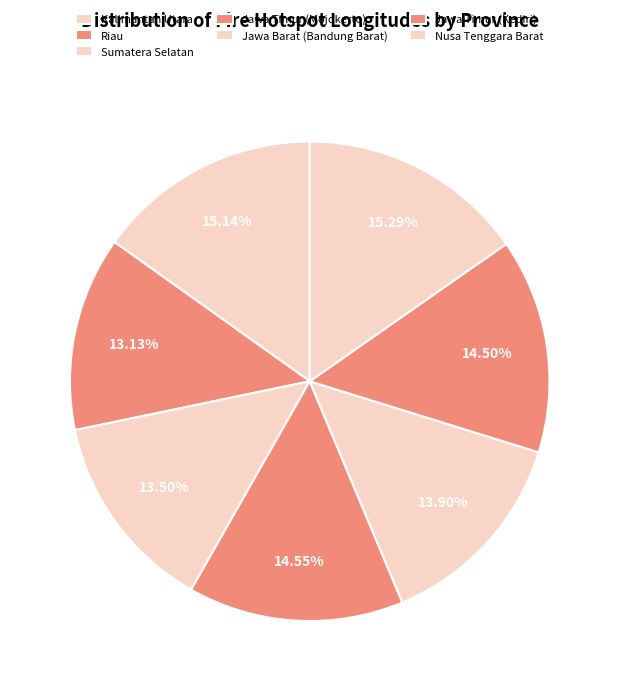

Is there any slice that represents more than half of the pie?

No